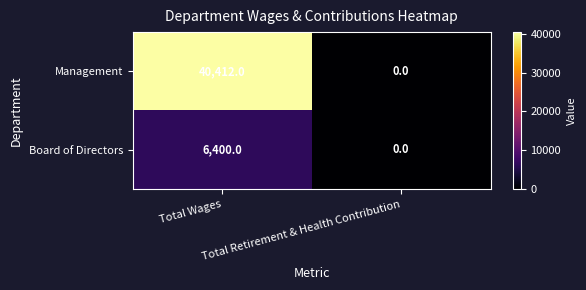

At how many categories does at least one series exceed 7551?

1